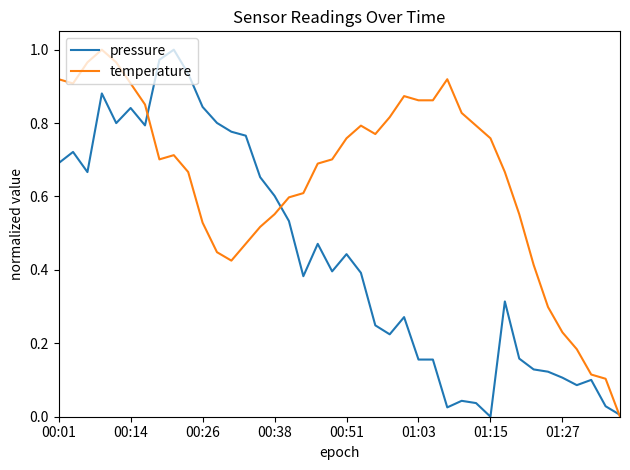

How many lines are shown in the chart?

2